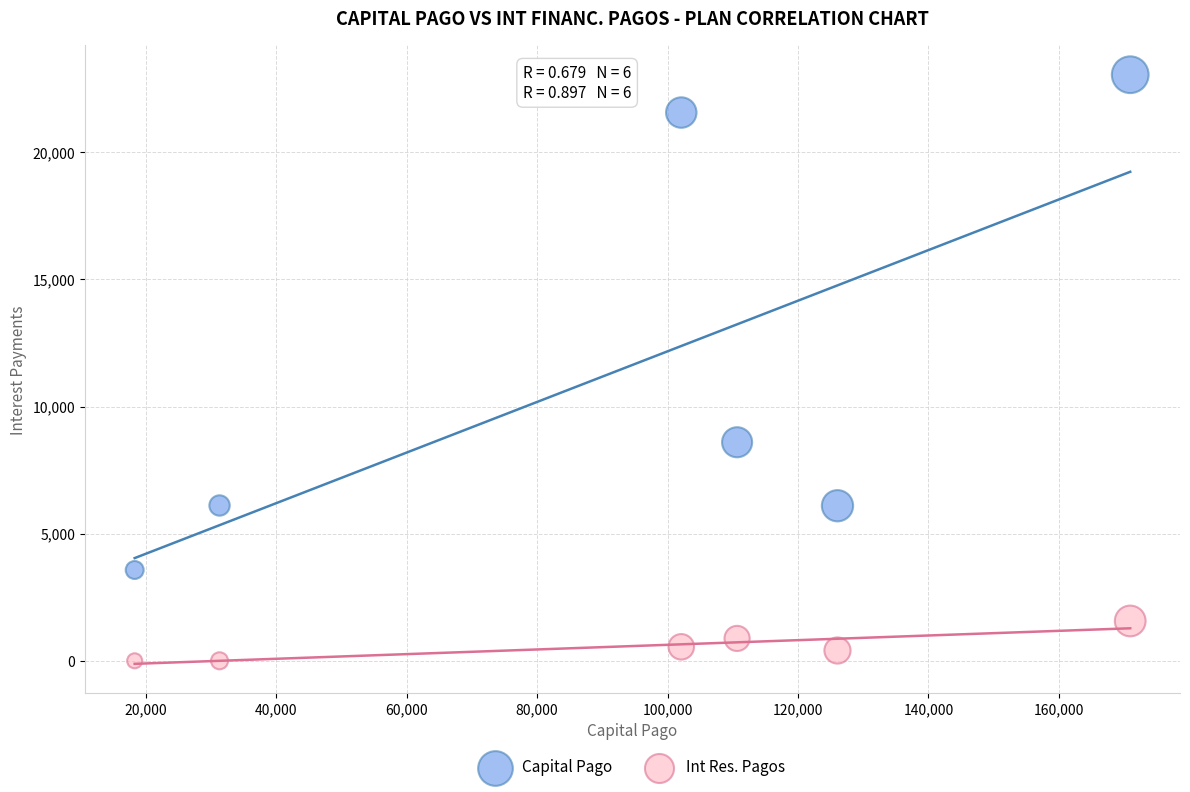

Which series contains the highest Y value?

Capital Pago